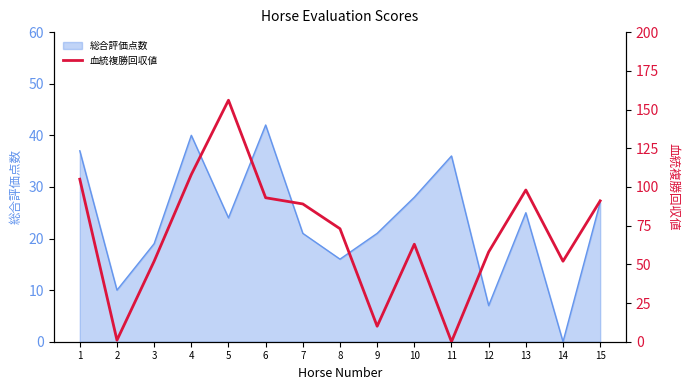

True or false: 総合評価点数 has a value of 42 at 6.

True